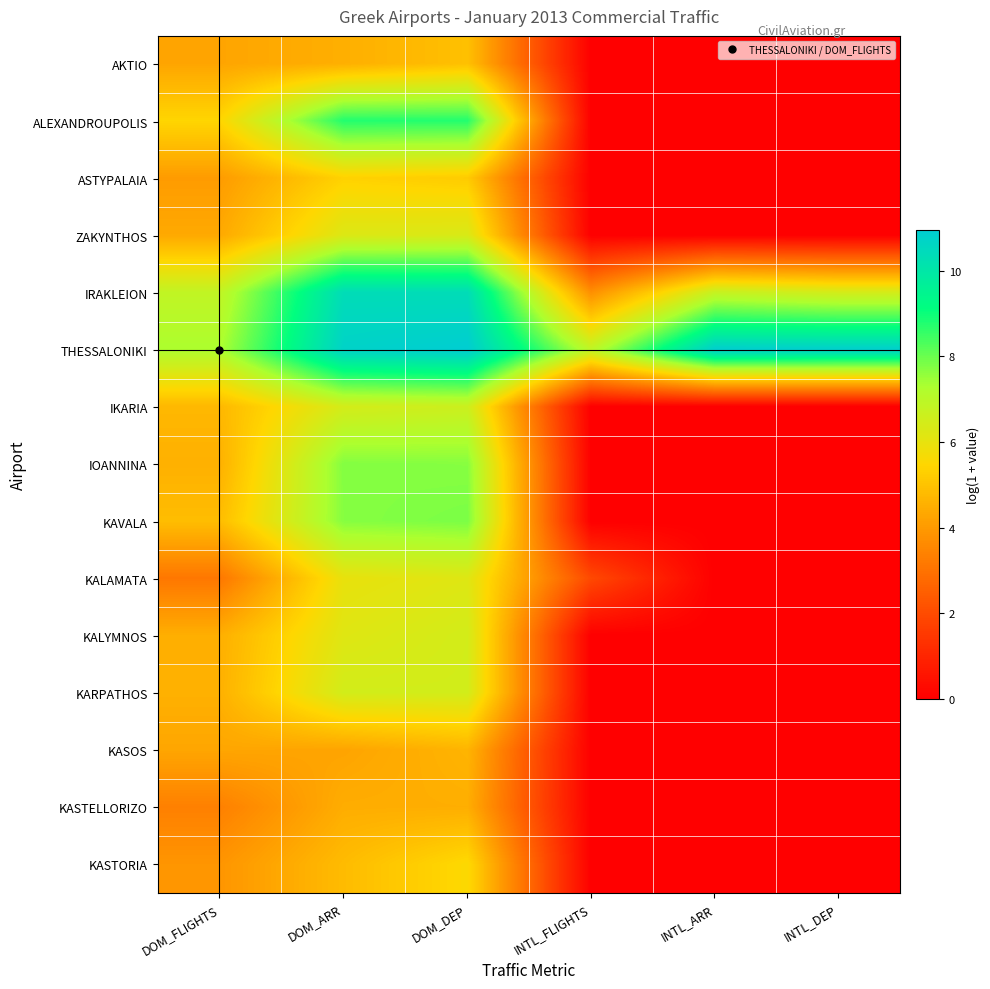

Rank the series by their maximum value, from highest to lowest.

THESSALONIKI, IRAKLEION, ALEXANDROUPOLIS, KAVALA, IOANNINA, IKARIA, KARPATHOS, KALYMNOS, ZAKYNTHOS, KALAMATA, KASTORIA, ASTYPALAIA, AKTIO, KASOS, KASTELLORIZO